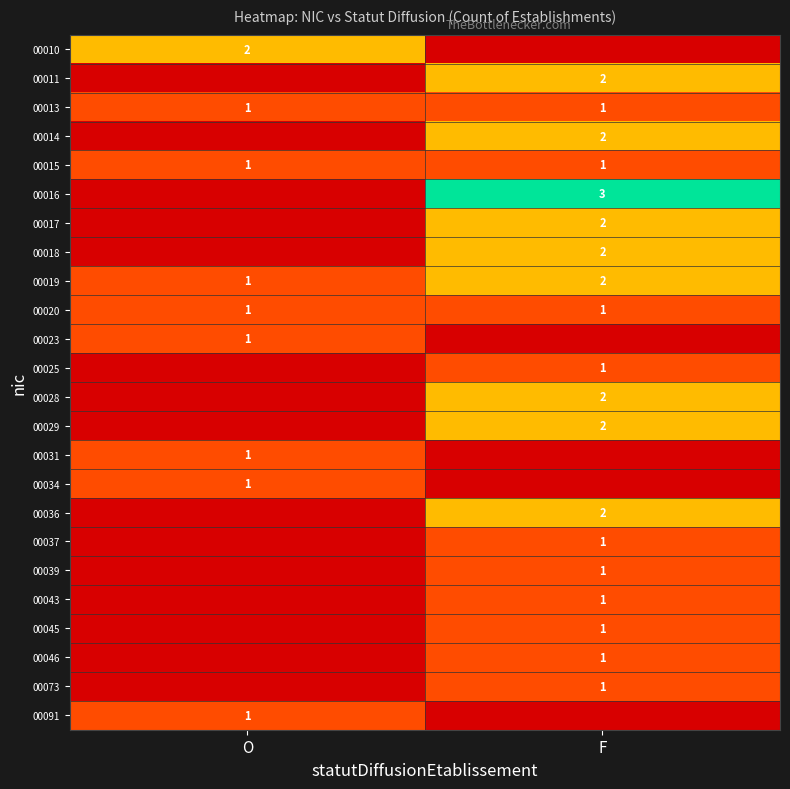

True or false: 00023 has a value of 2 at O.

False